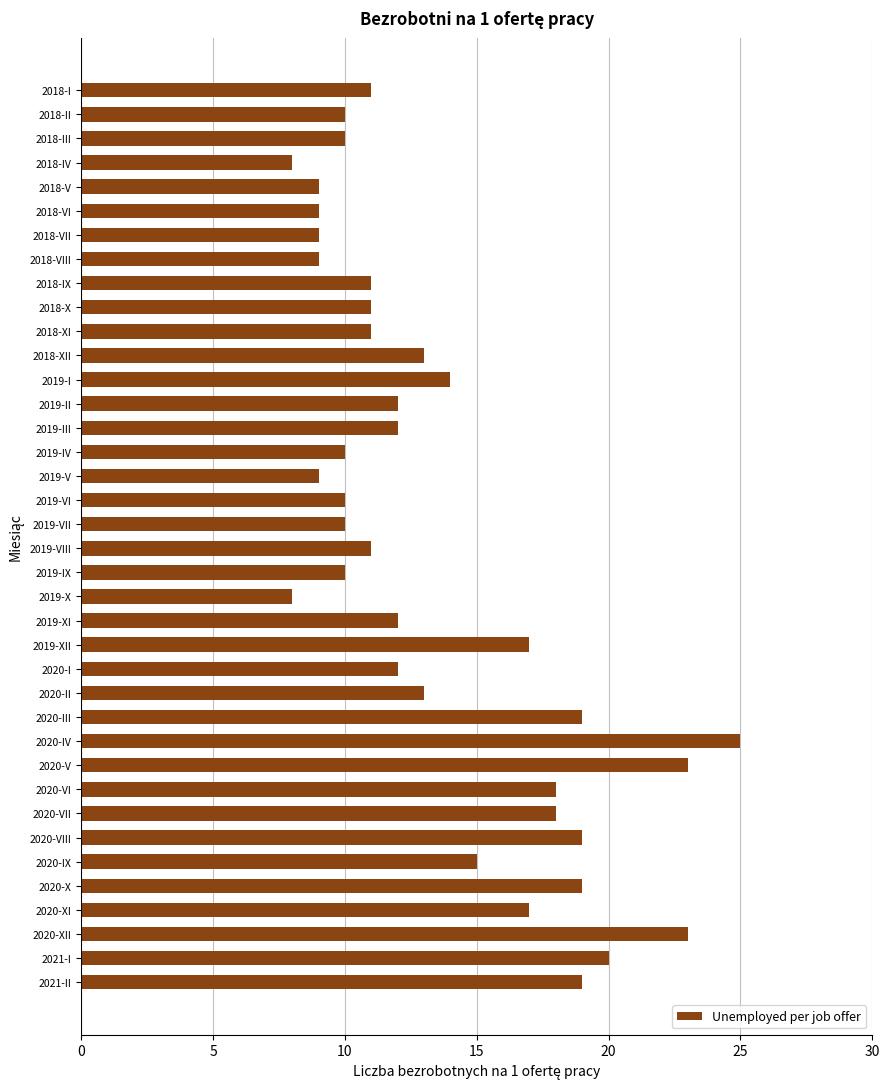

What is the label of the 38th bar from the top?

2021-II